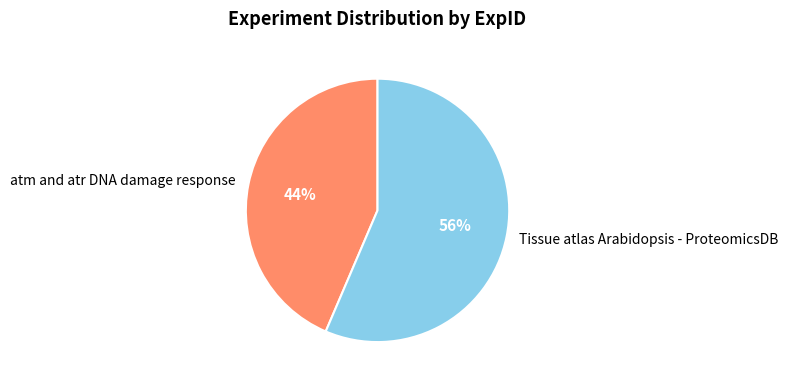

True or false: atm and atr DNA damage response accounts for 44% of the total.

True